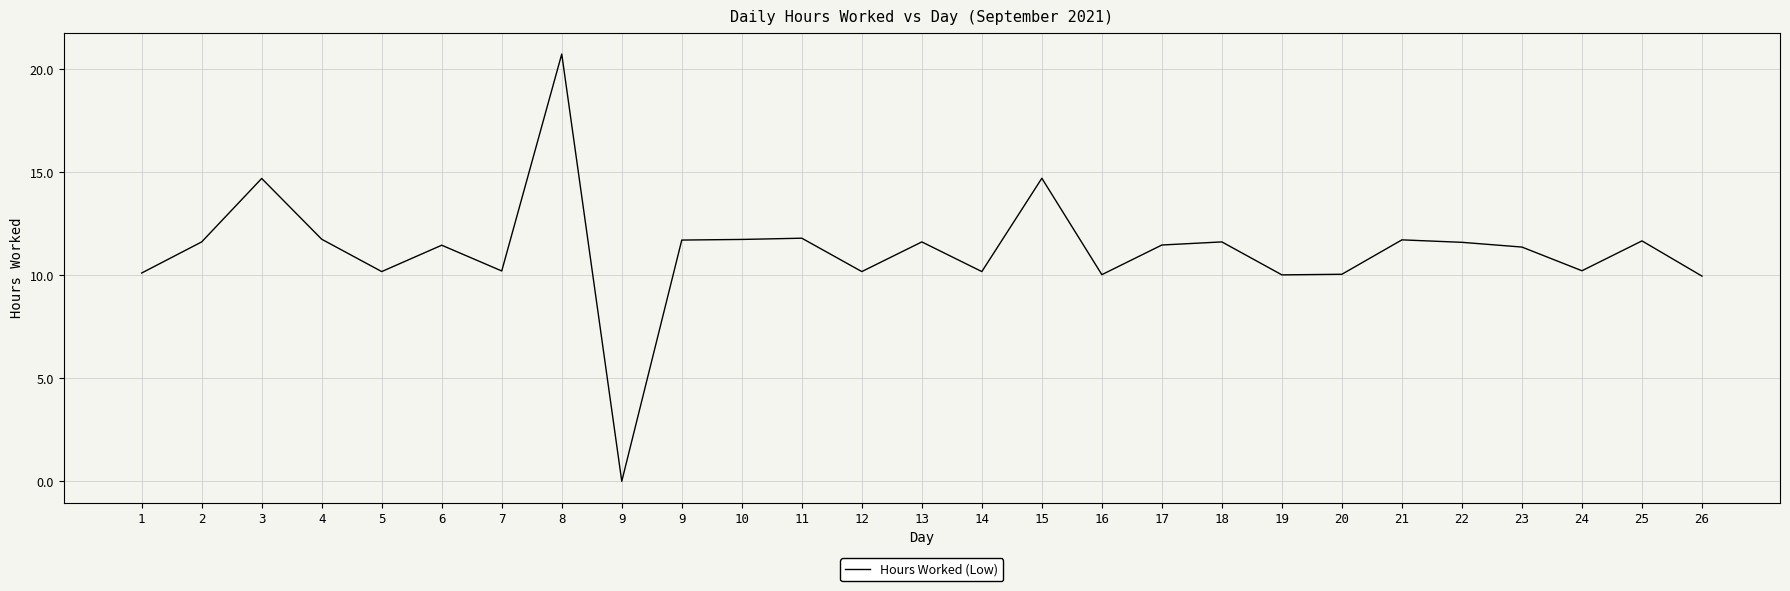

What is the difference between the maximum and minimum values?

20.7